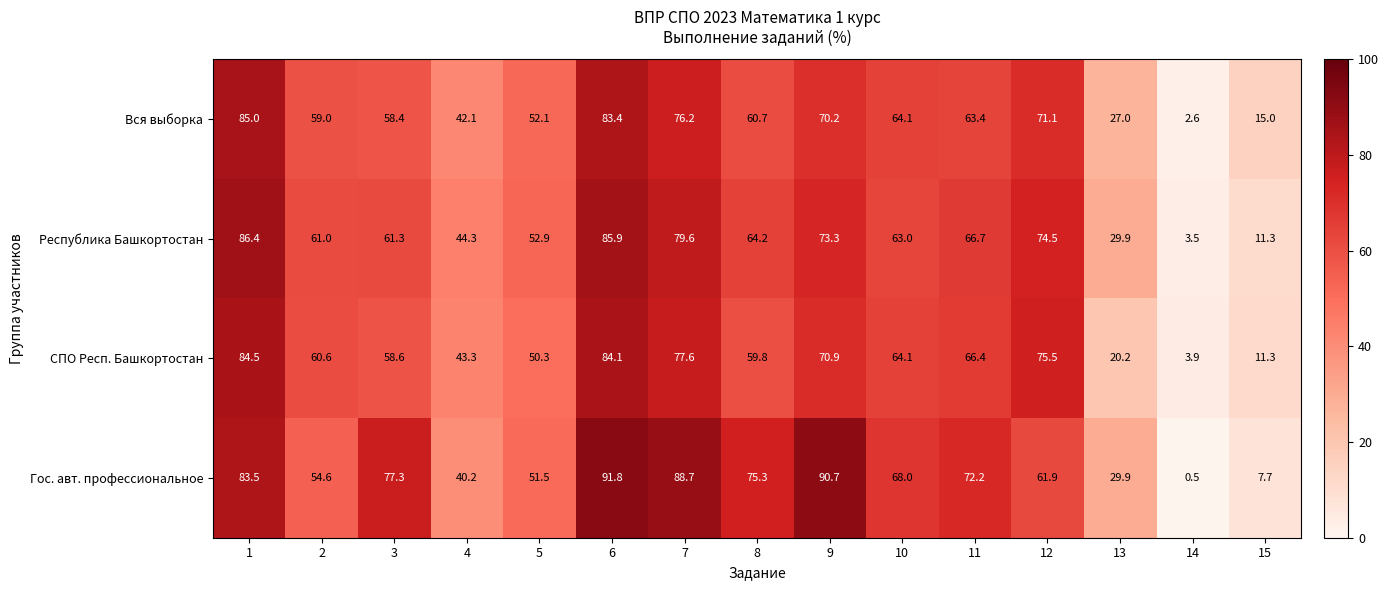

At which category does the chart reach its peak across all series?

6